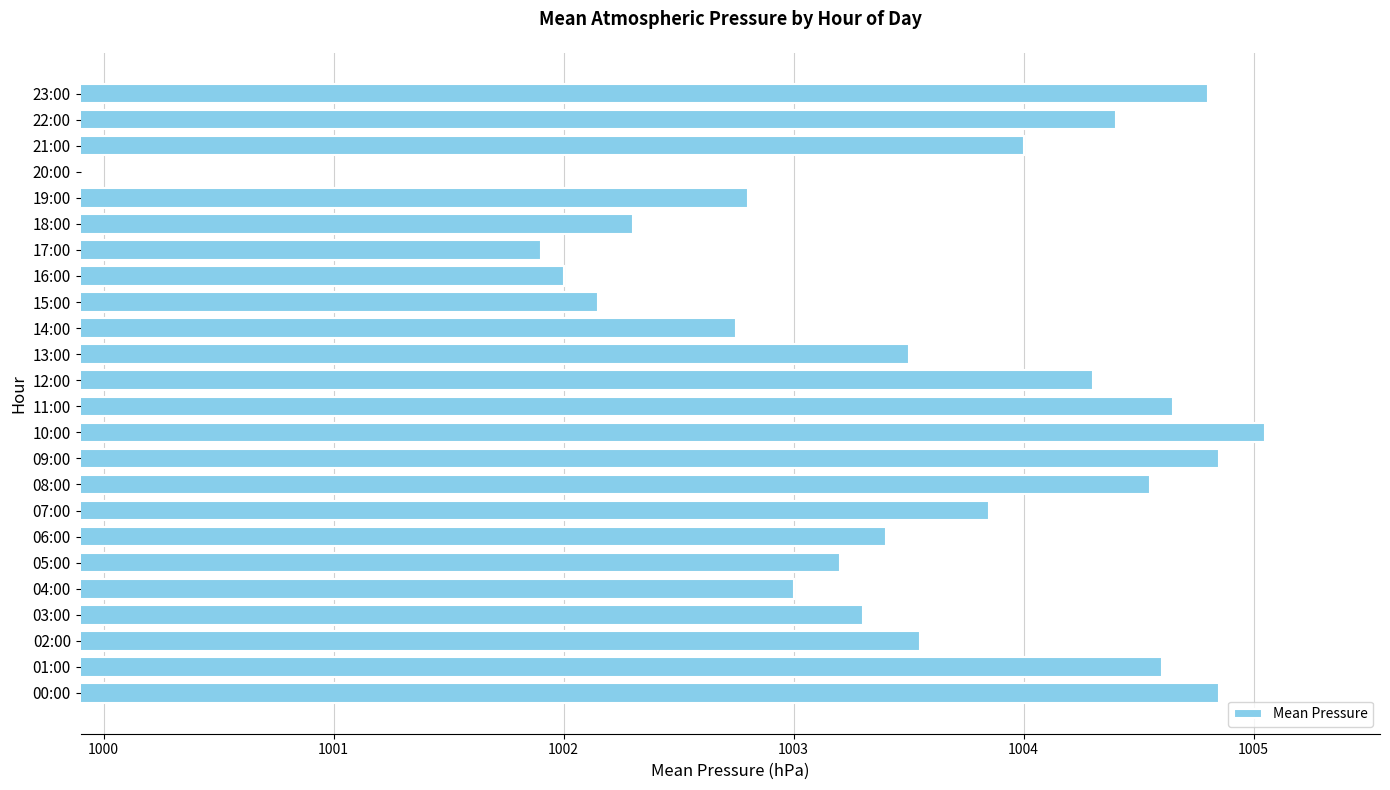

Count the number of values greater than 1003.

16